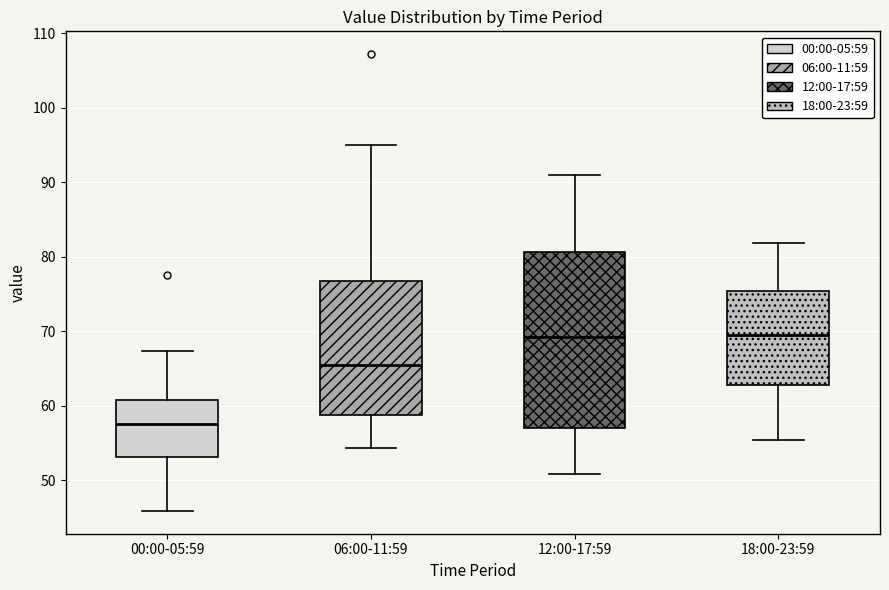

Which box is the tallest, from its lower edge to its upper edge?

12:00-17:59